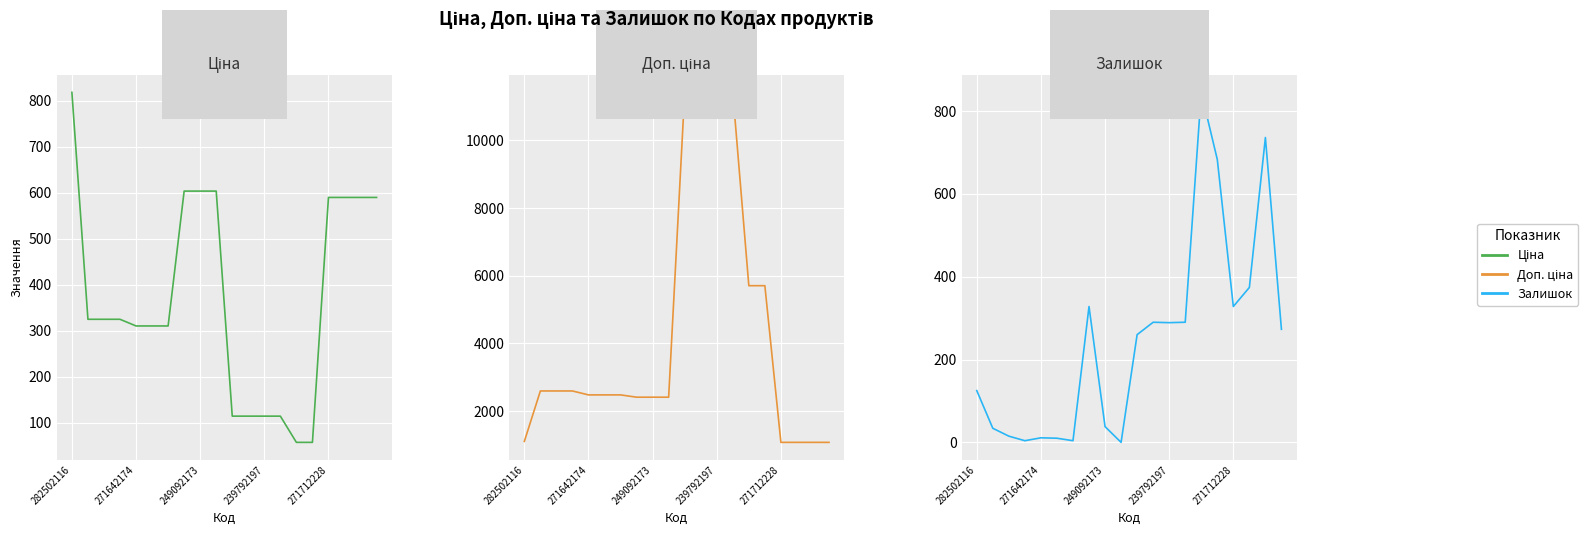

The value of Доп. ціна at 7 is 4288.2. True or false?

False